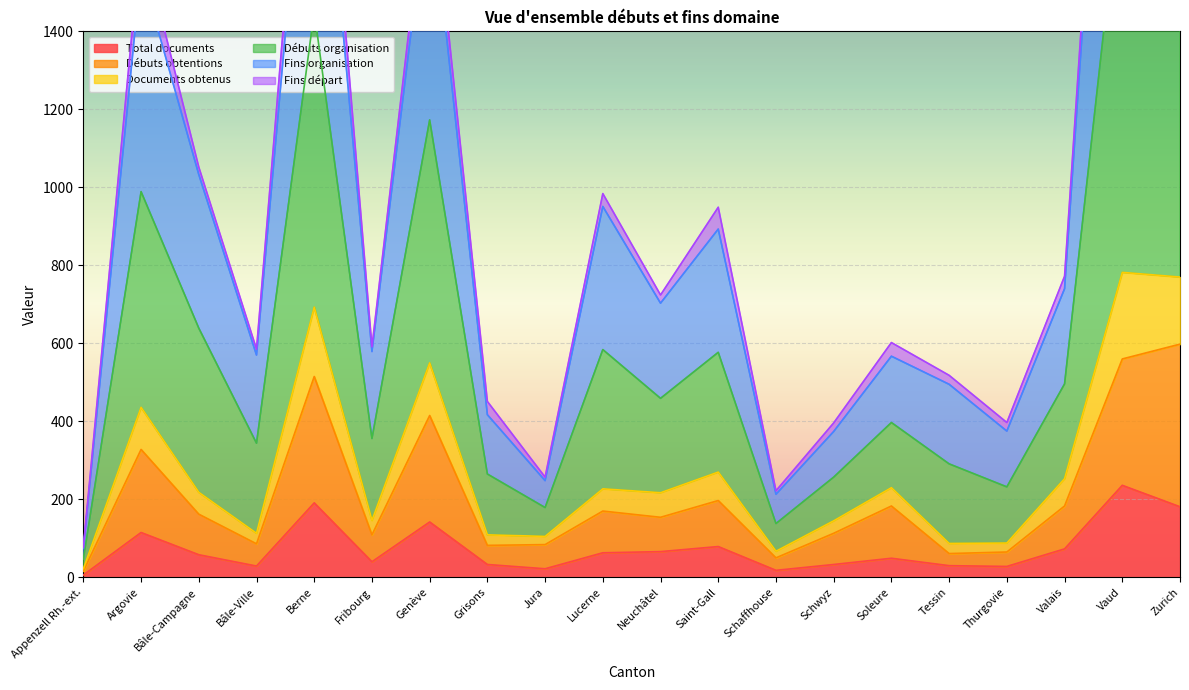

What position from the left is Saint-Gall?

12